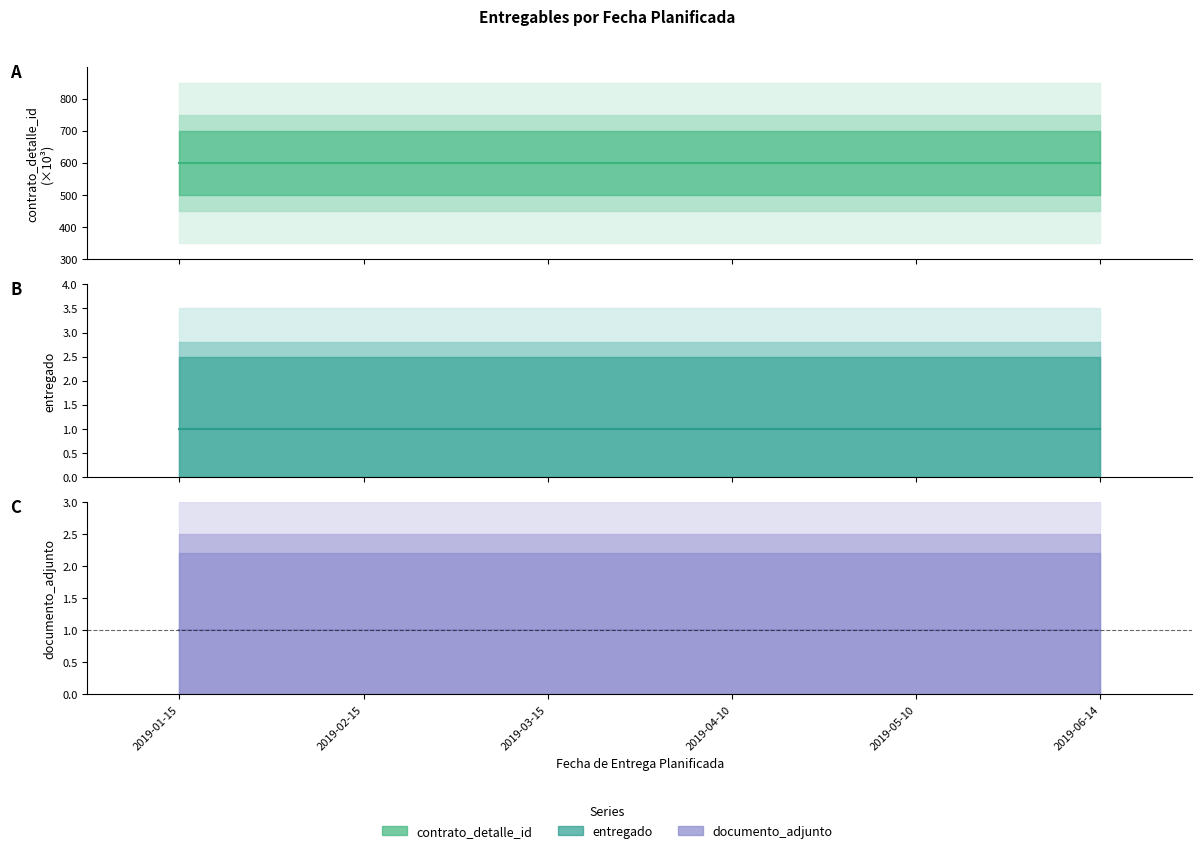

What is the average value of the contrato_detalle_id series?

598.8